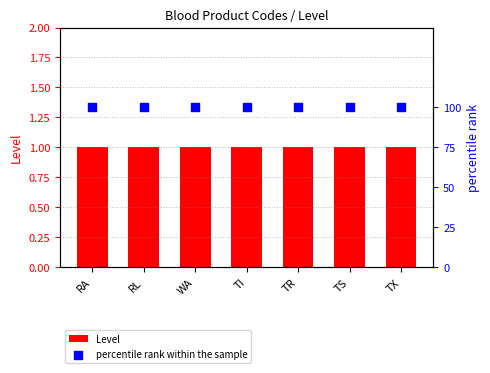

Is the value of Level at TI greater than the value of percentile rank within the sample at RA?

No